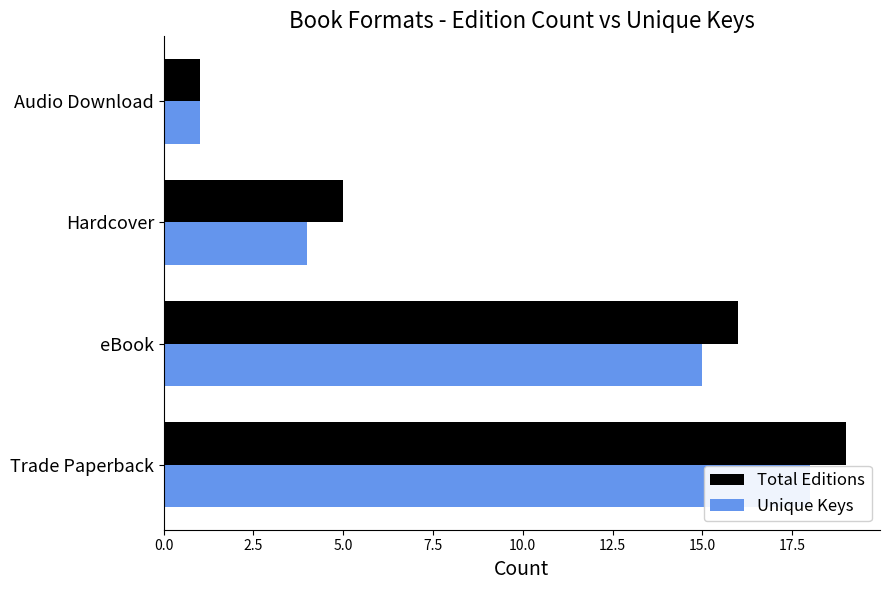

What is the value of the Unique Keys bar at the 1st from the left?

18